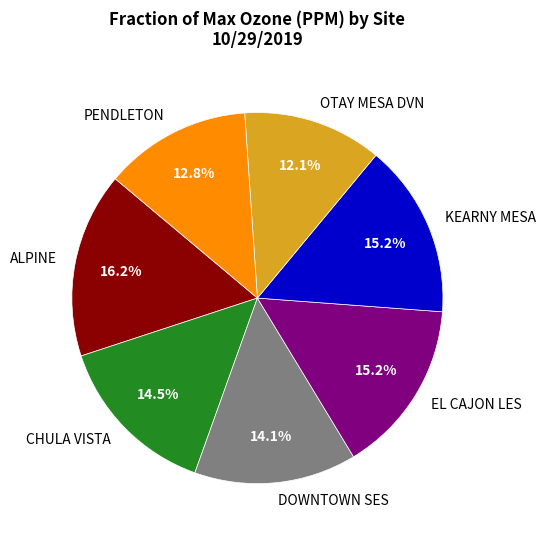

What percentage do ALPINE and PENDLETON together represent?

29.0%